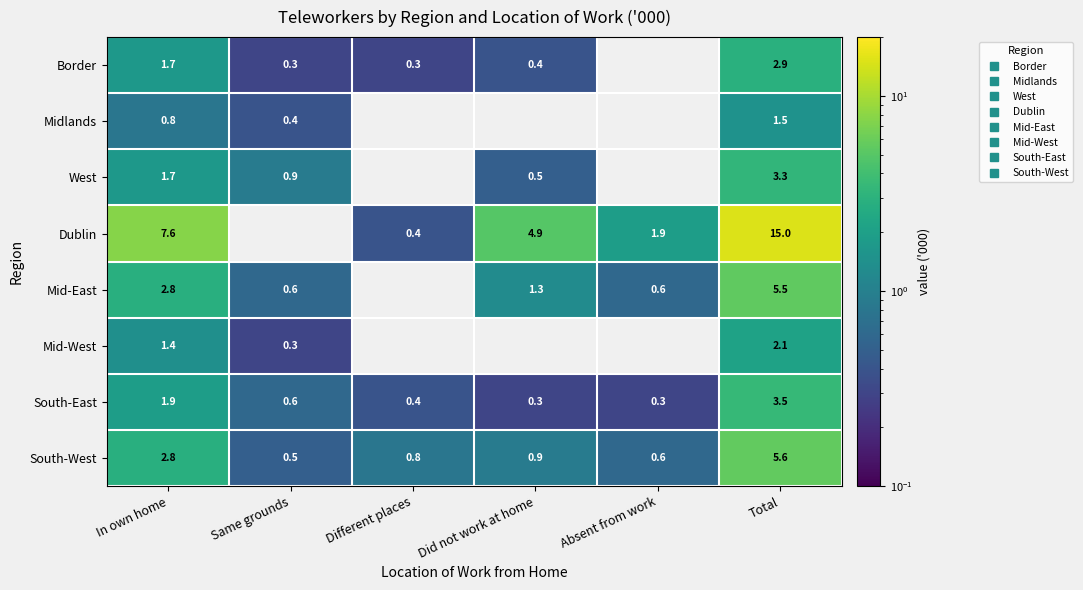

At which category is the sum across all series the highest?

Total